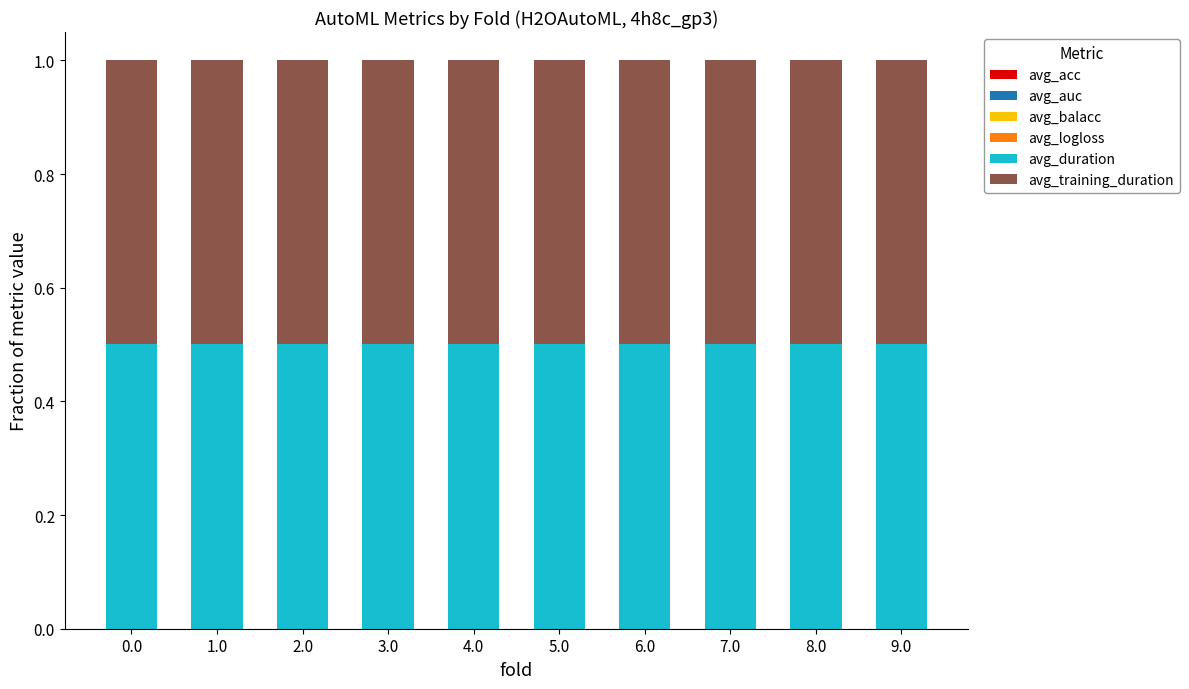

Are the bars grouped side by side (vs. stacked)?

No